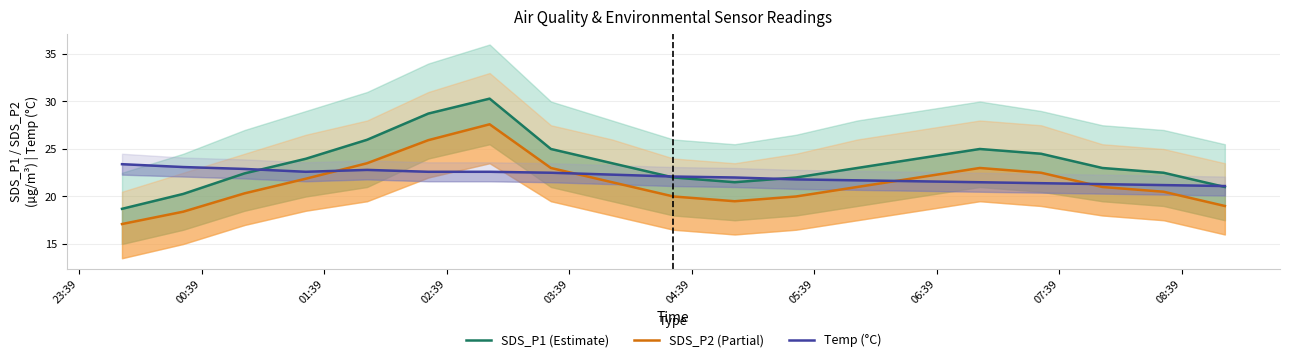

How many times do Temp (°C) and SDS_P2 (Partial) cross each other?

4